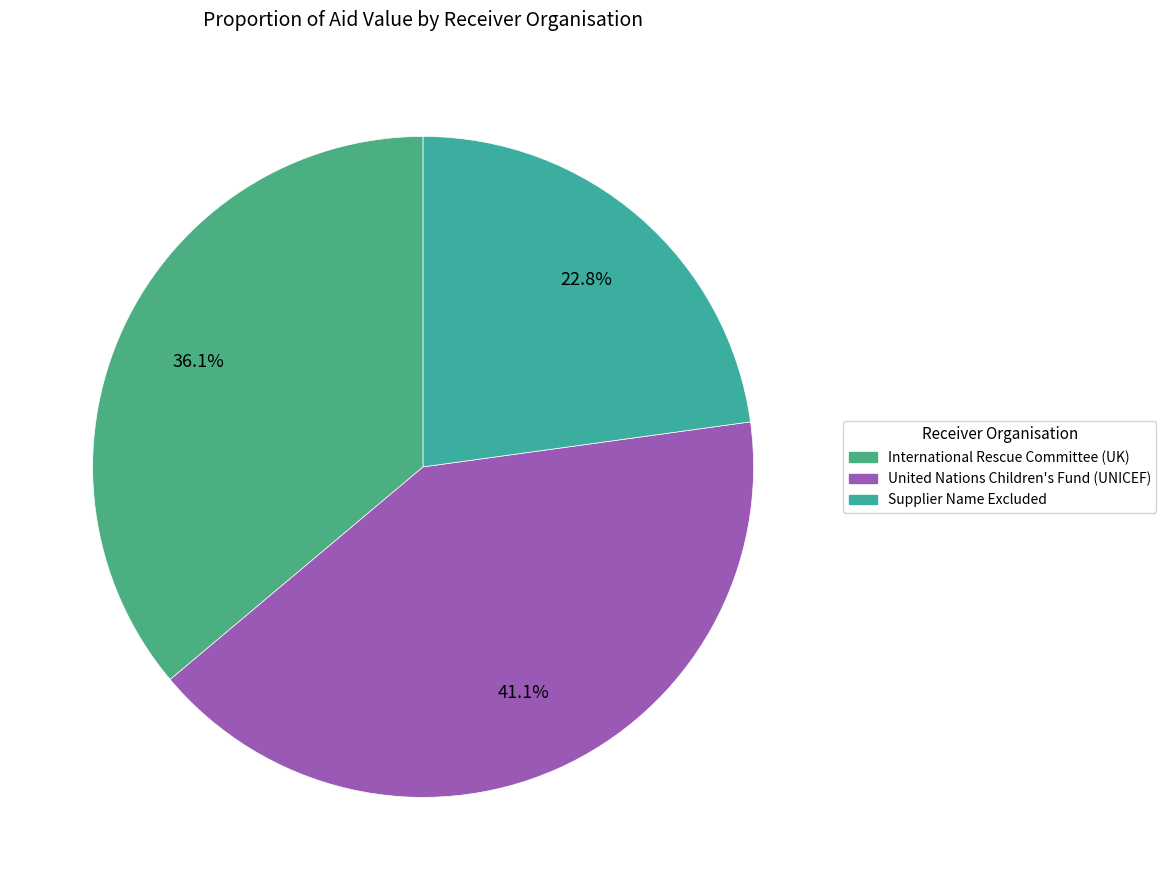

Does International Rescue Committee (UK) account for over 50% of the chart?

No